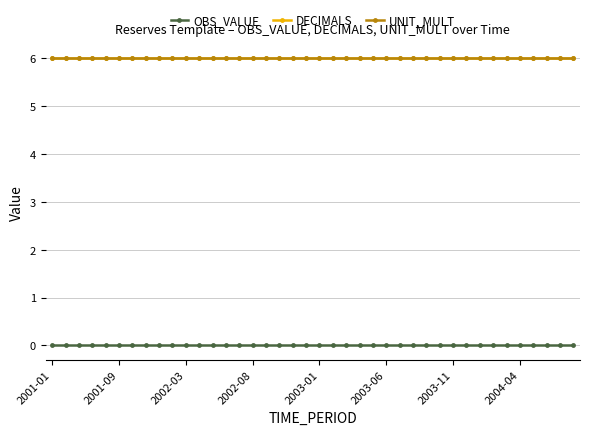

What is the highest value of the UNIT_MULT series?

6